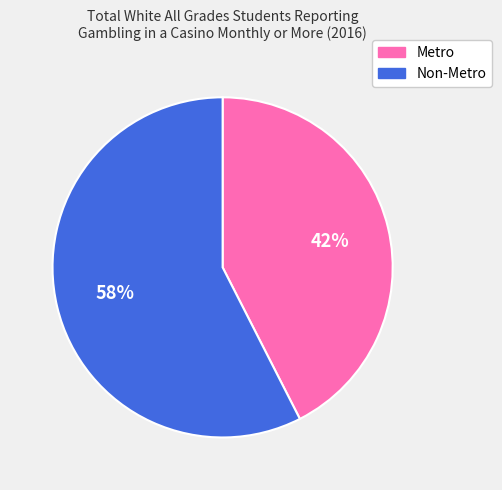

The Non-Metro slice represents 71% of the pie. True or false?

False